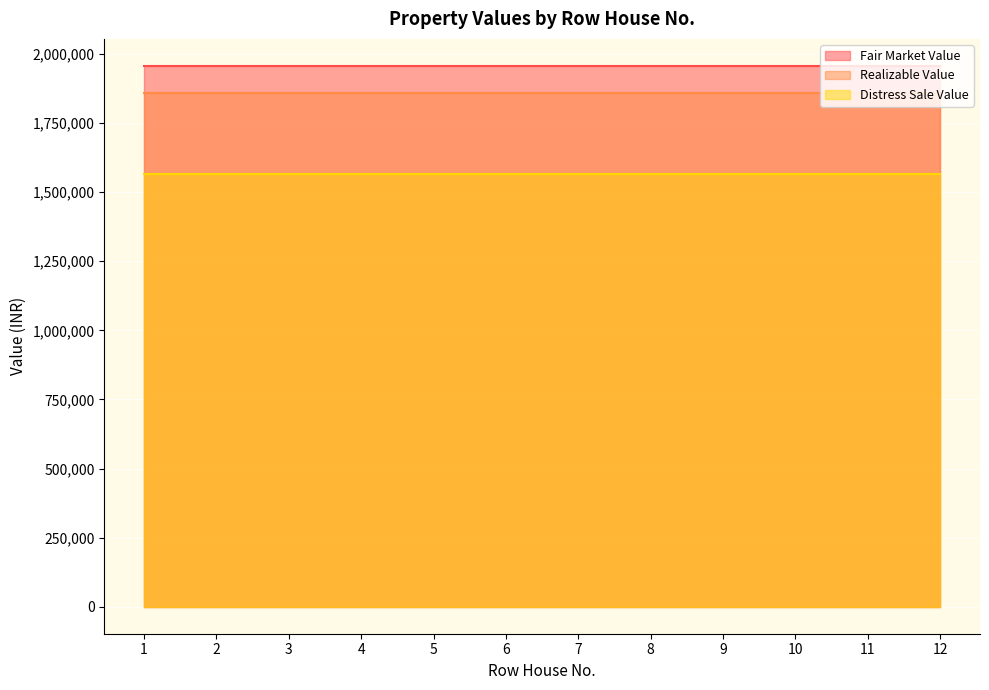

What are all the series names shown in the legend?

Fair Market Value, Realizable Value, Distress Sale Value